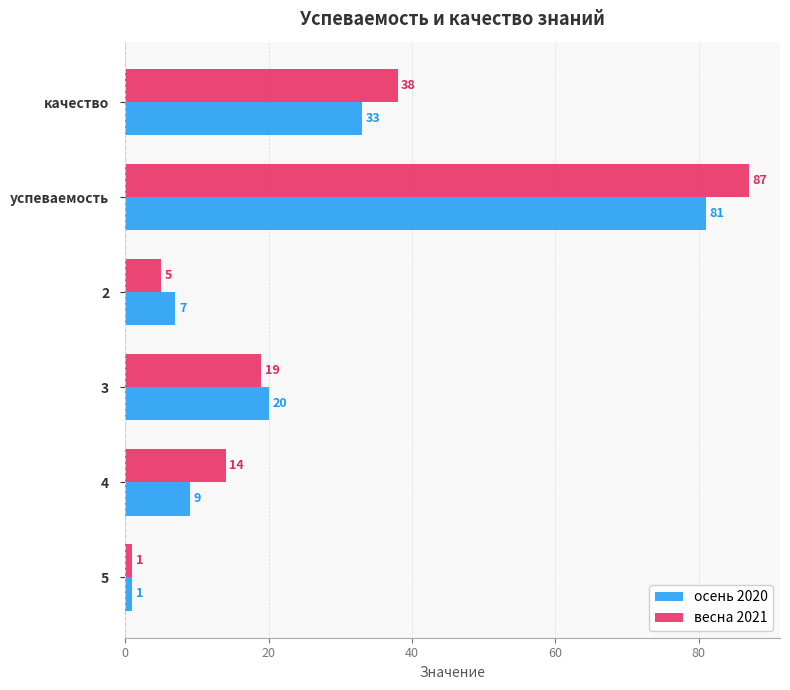

What is the difference between the maximum and second lowest values in the весна 2021 series?

82